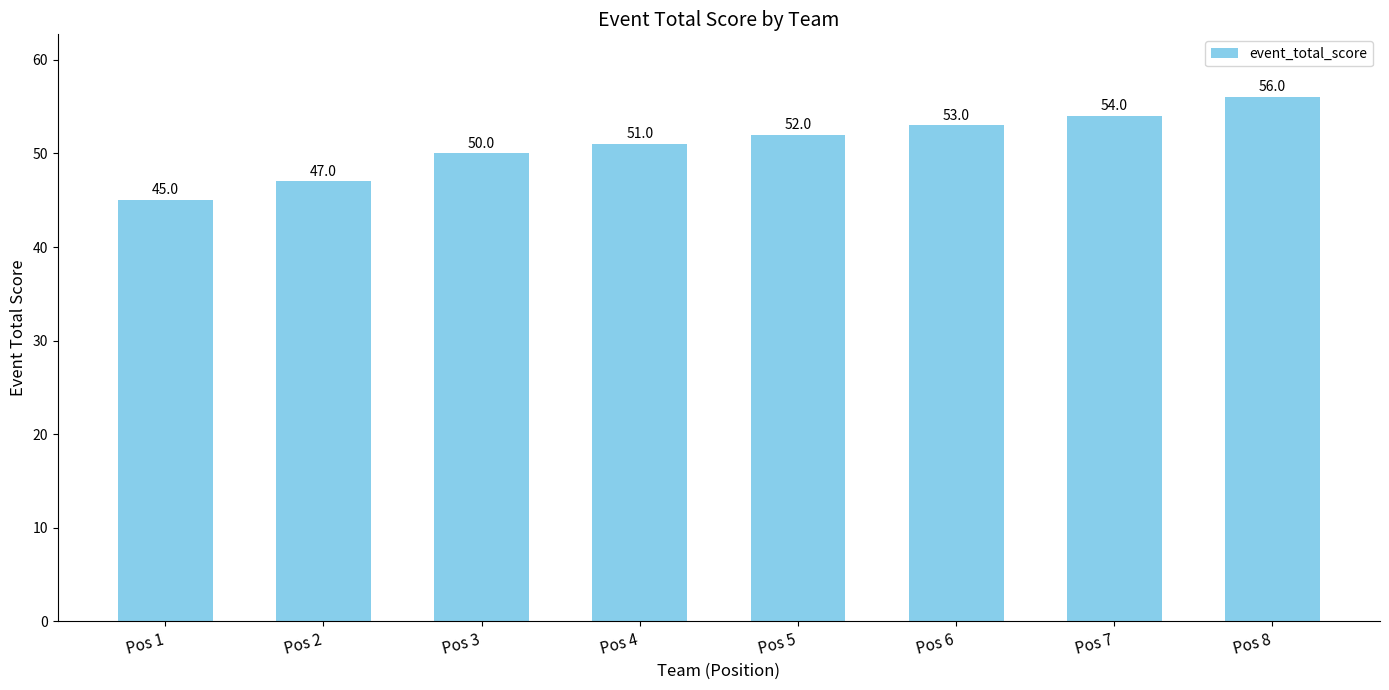

True or false: the data shows 54 at Pos 7.

True